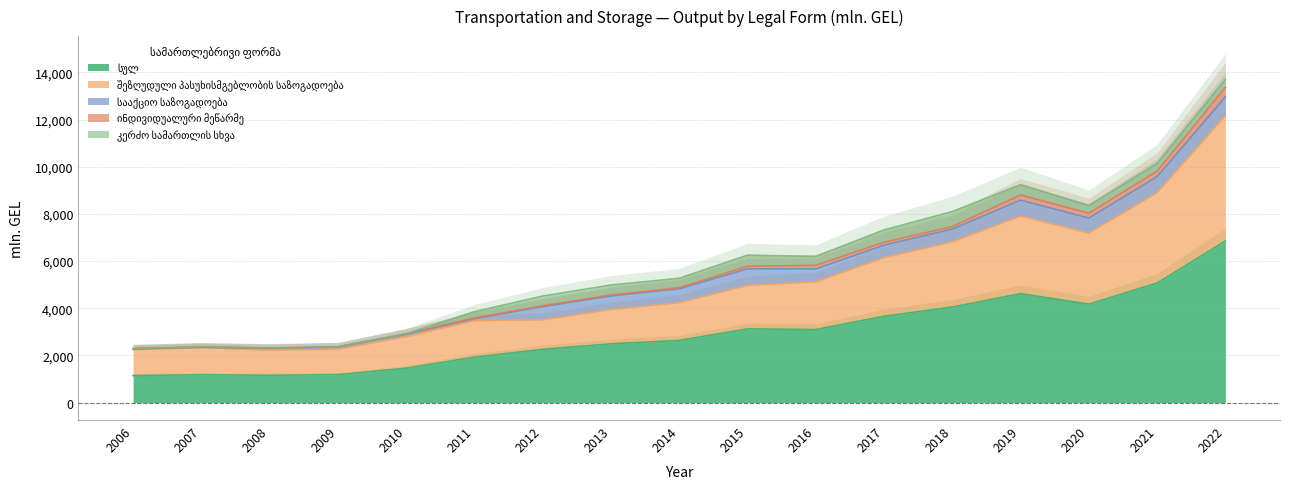

At which label does ინდივიდუალური მეწარმე reach its peak?

2022